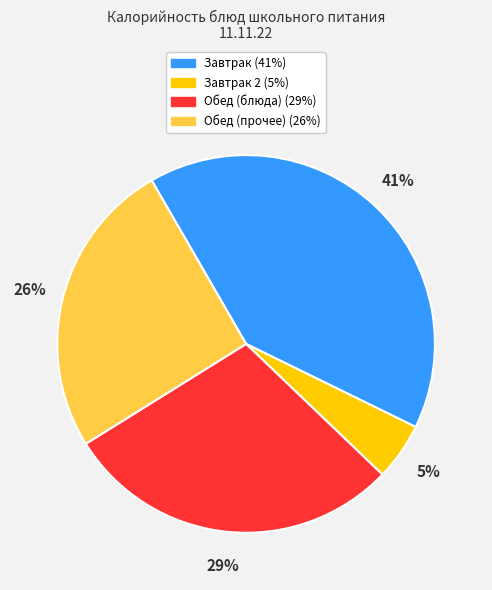

Is there any slice that represents more than half of the pie?

No